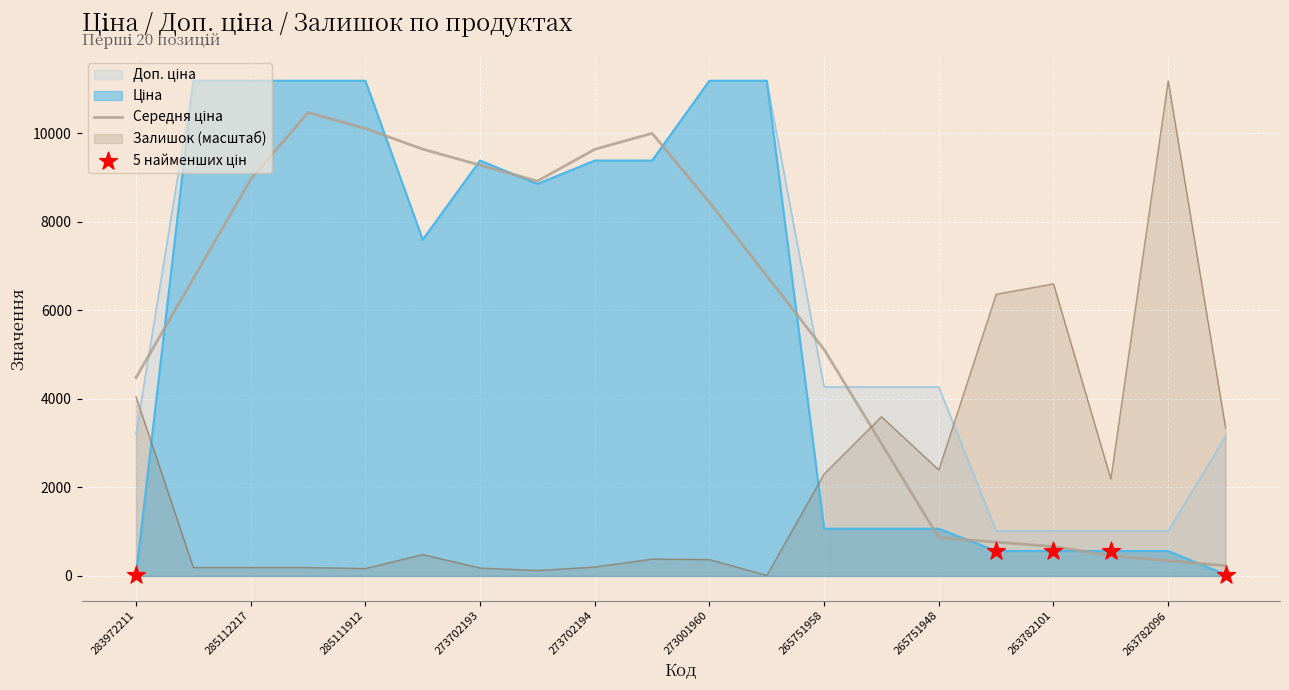

Which series has the widest spread of Y values?

Залишок